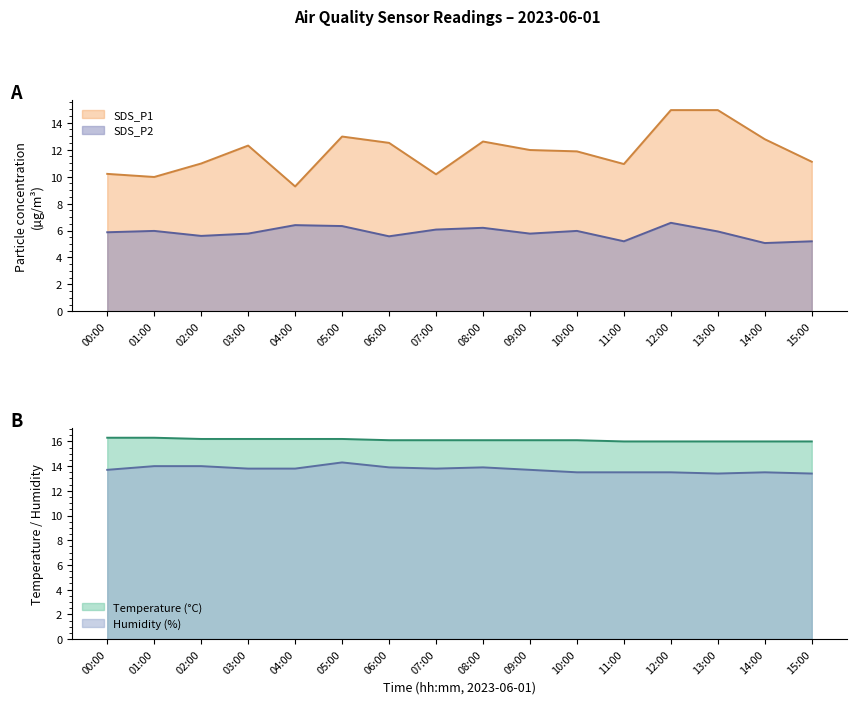

True or false: SDS_P2 and SDS_P1 cross at least once.

False